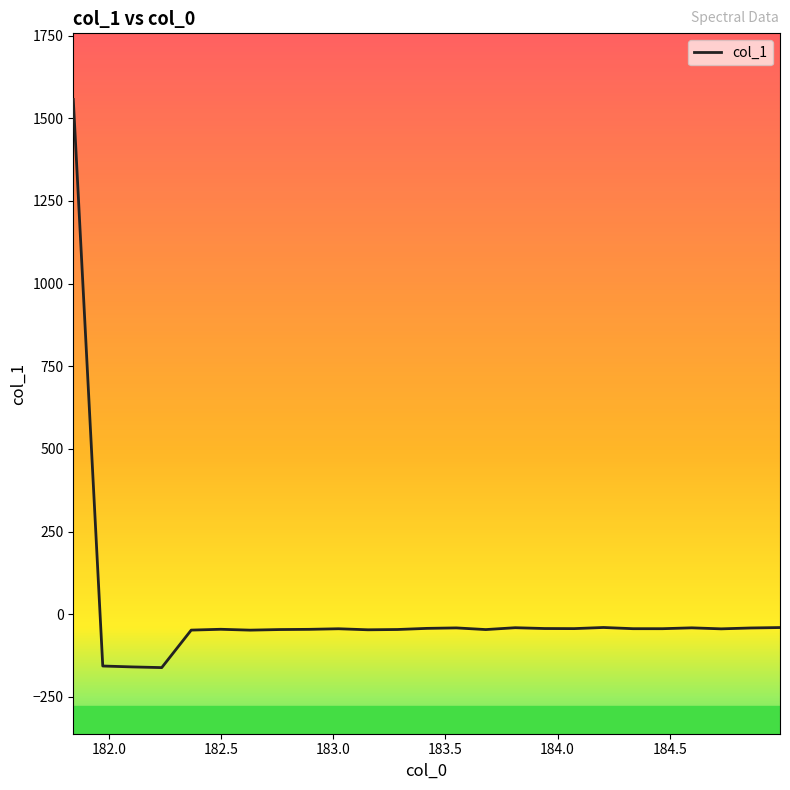

How many values are below zero?

24